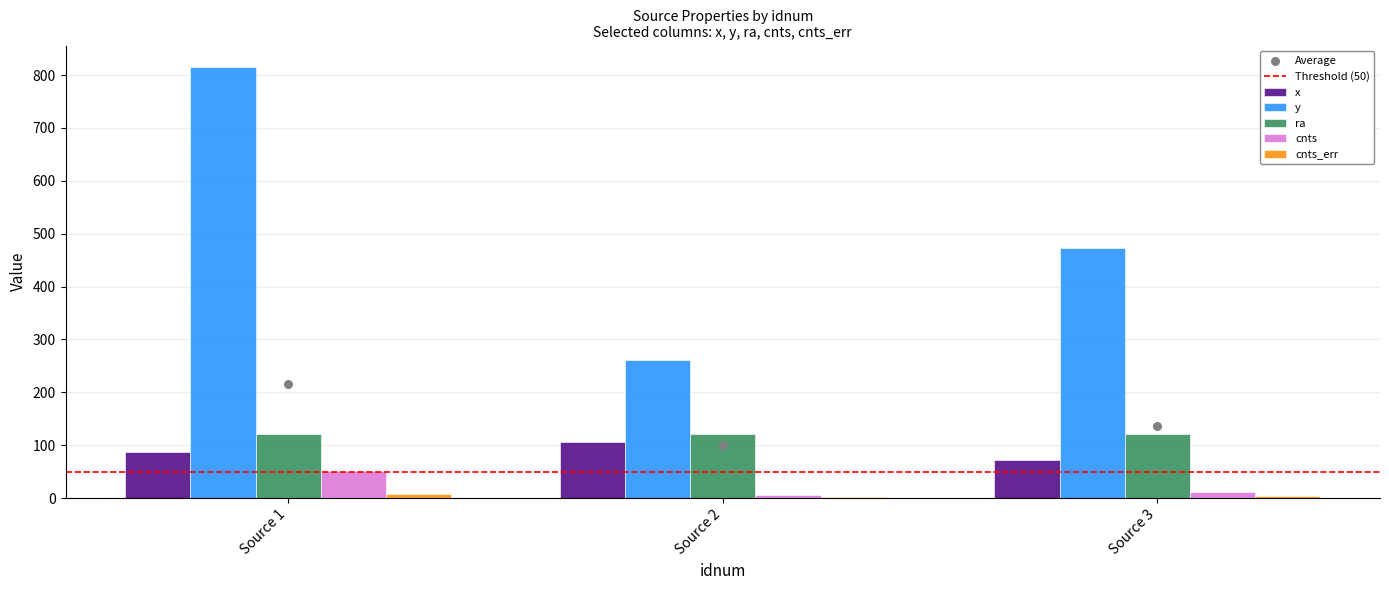

What are all the series names shown in the legend?

x, y, ra, cnts, cnts_err